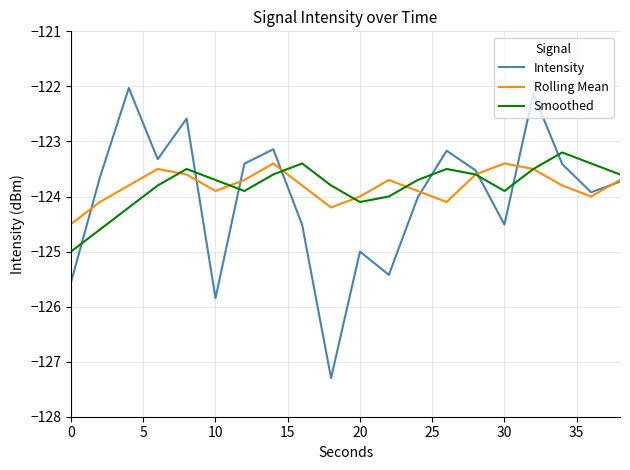

Which series has the largest range (max minus min)?

Intensity